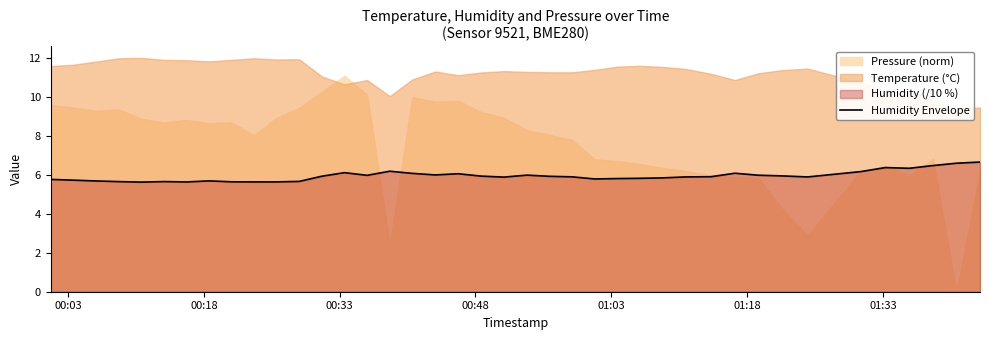

Count the number of categories in the chart.

40